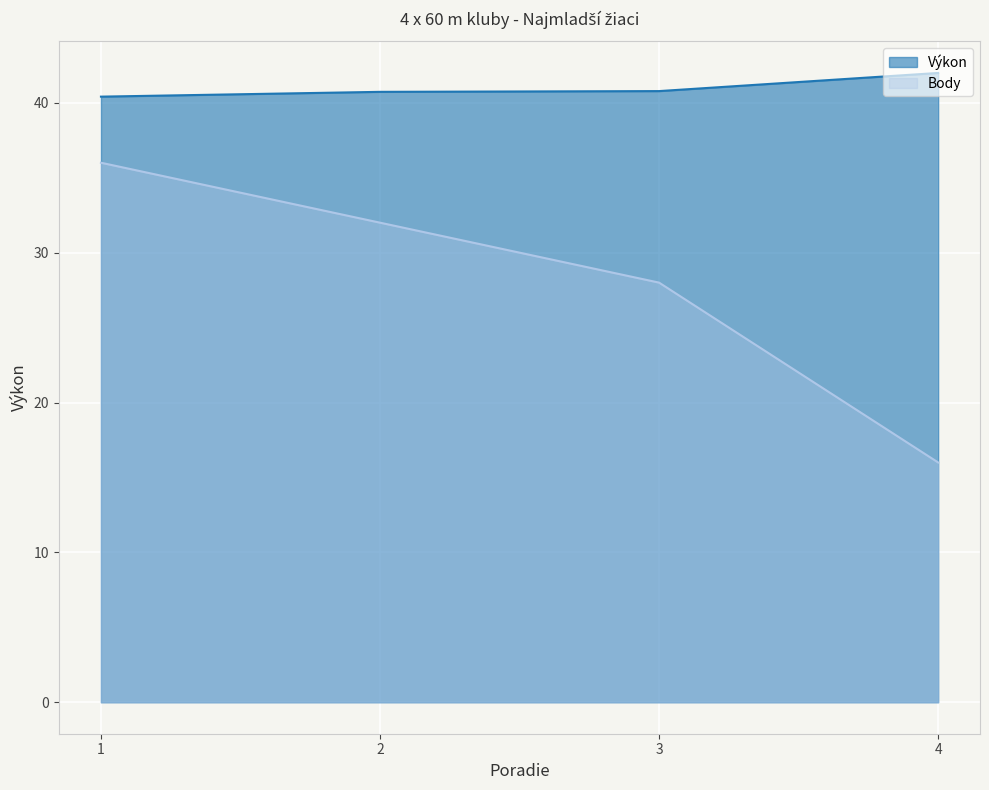

The Body series shows 36.0 at 1. True or false?

True